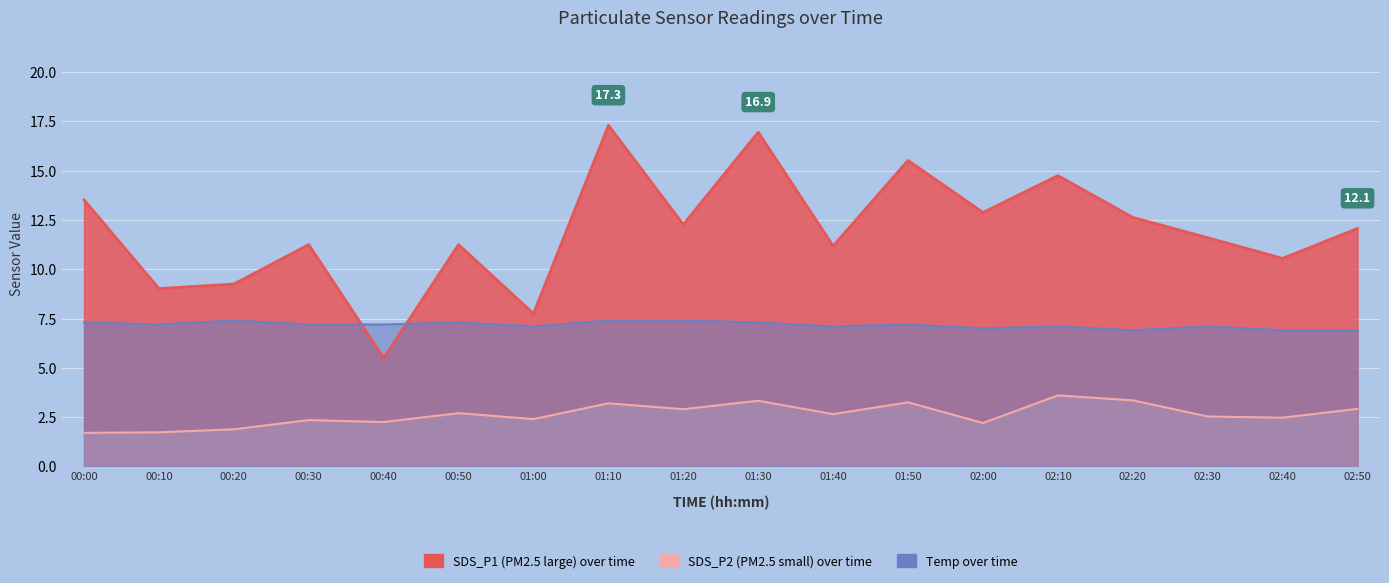

Which series changed the most between 01:00 and 02:40?

SDS_P1